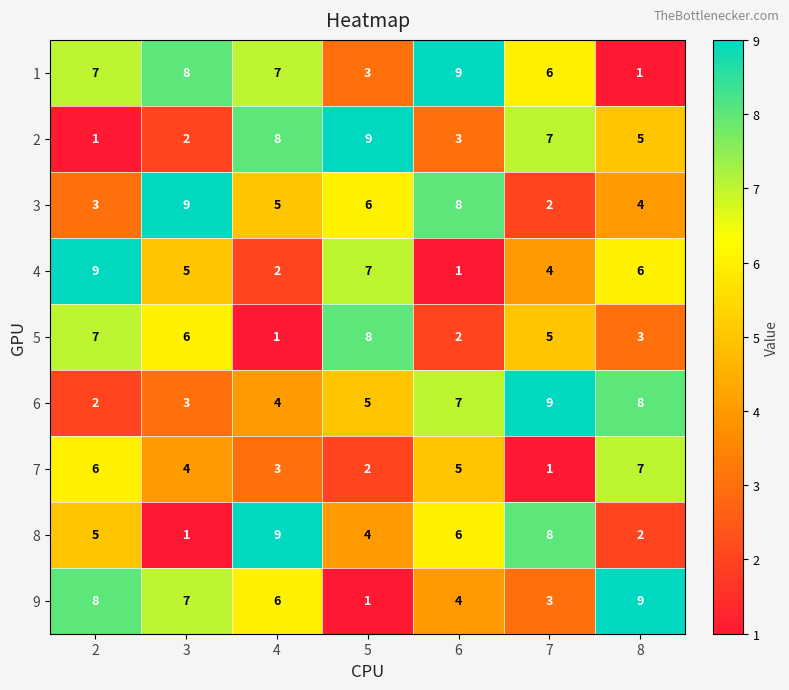

What is the spread (max minus min) of values at 7?

8